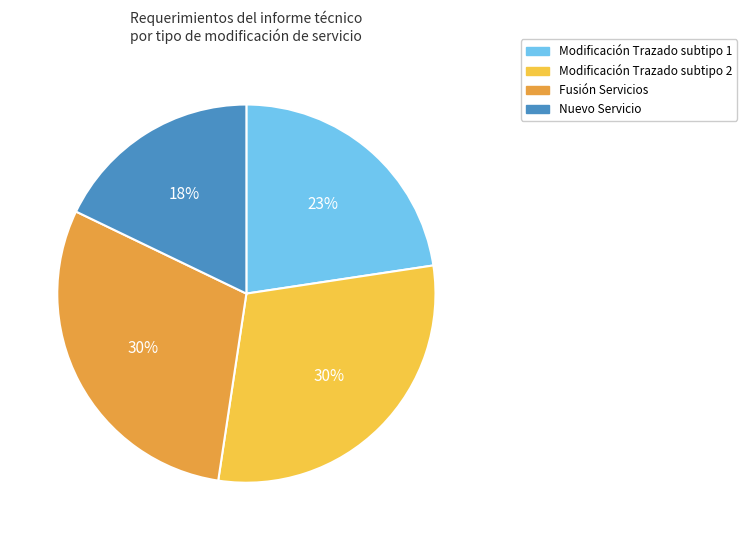

How many segments does this pie chart have?

4